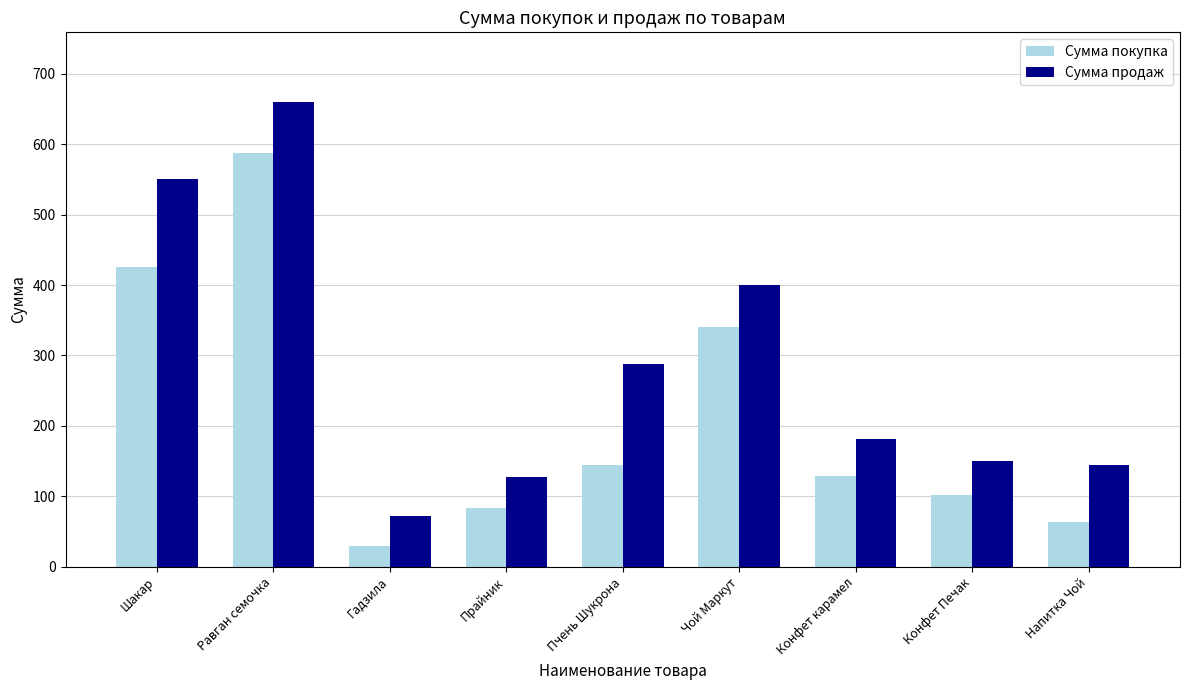

What is the value of the Сумма покупка bar at the 4th from the left?

84.0